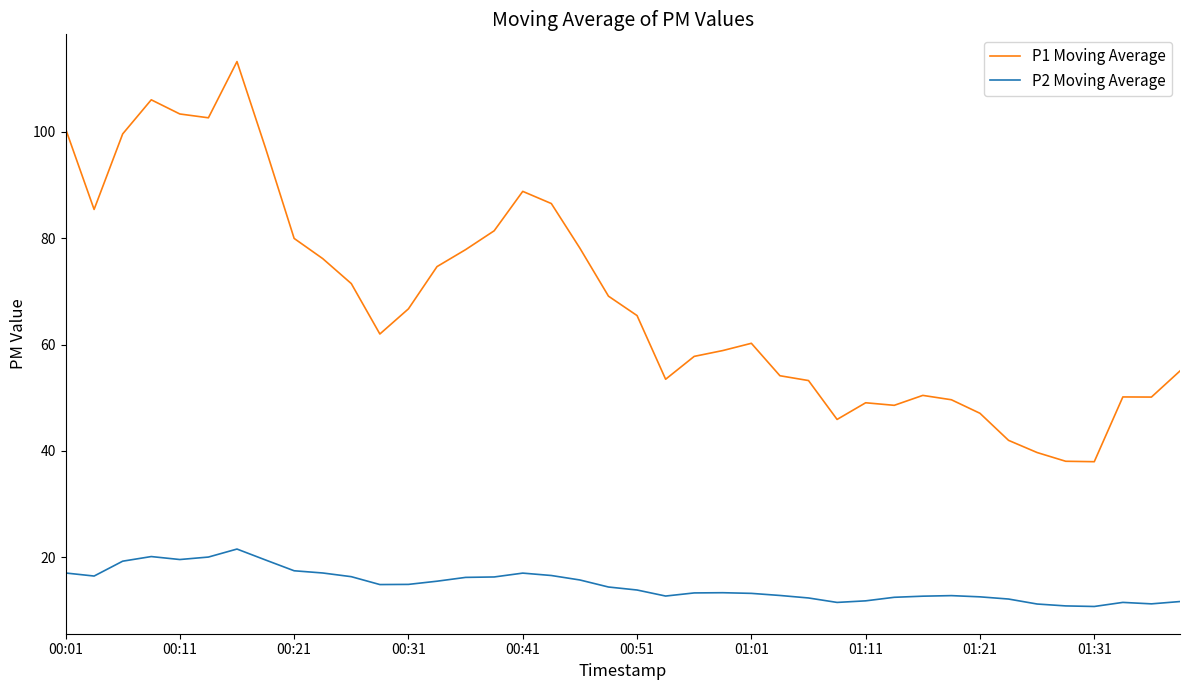

List the series in order of their peak value, lowest first.

P2 Moving Average, P1 Moving Average